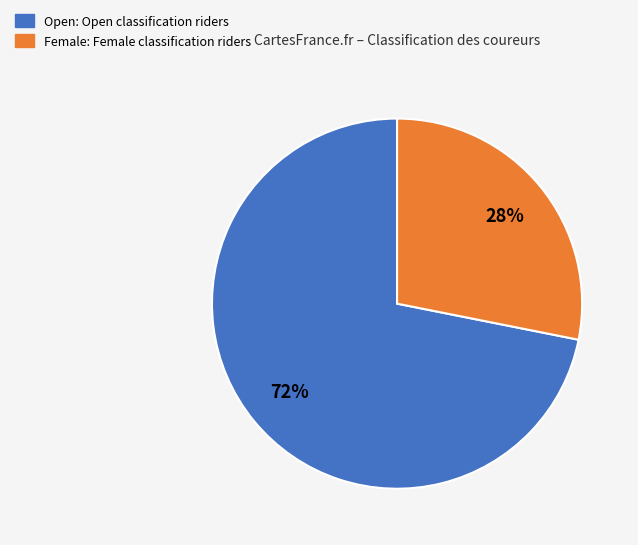

Between Open and Female, which is larger?

Open